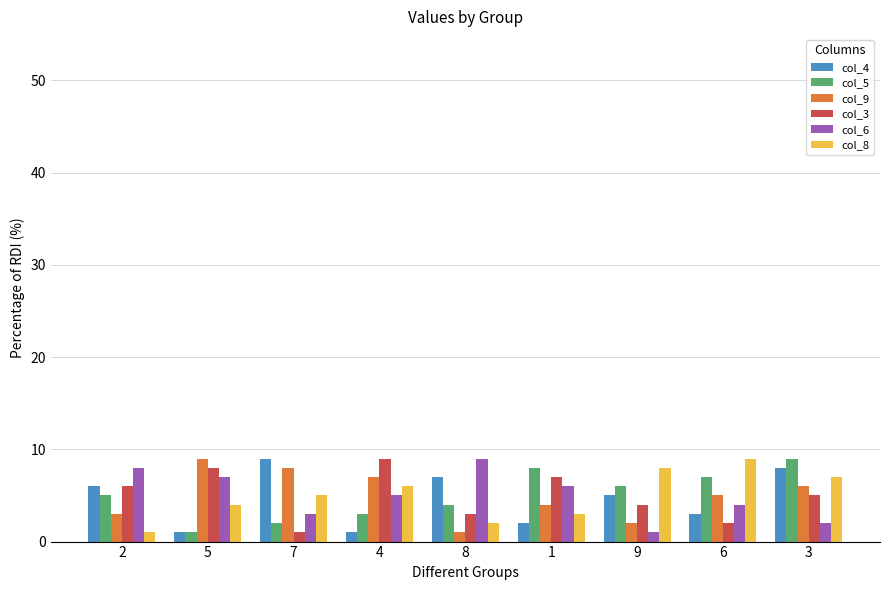

At how many categories does at least one series exceed 7?

9